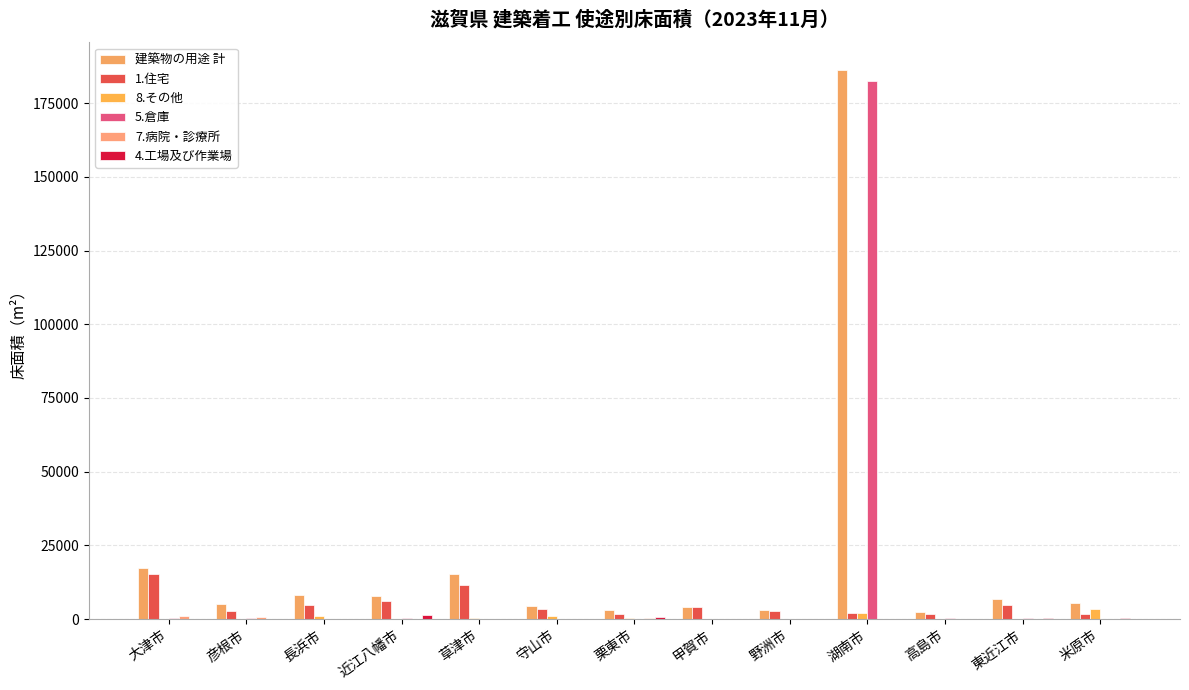

How many data points does each series have?

13